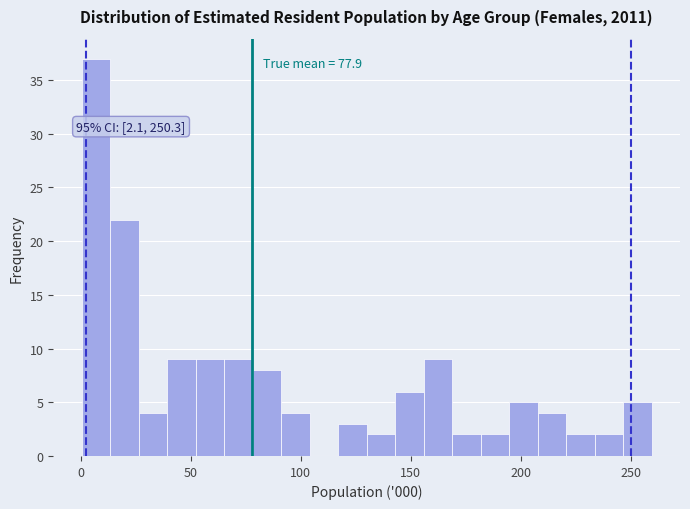

Around what value on the x-axis is the tallest bar? Give the approximate position of its centre, as read against the axis.

5